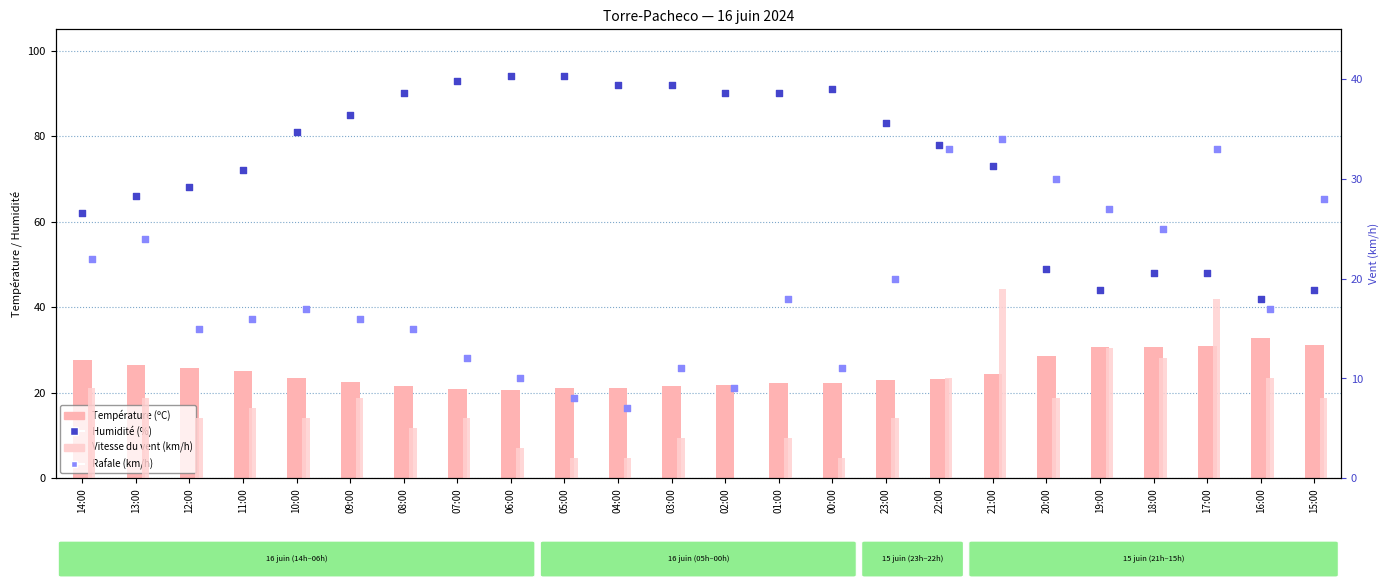

What are all the series names shown in the legend?

Température (ºC), Humidité (%), Vitesse du vent (km/h), Rafale (km/h)